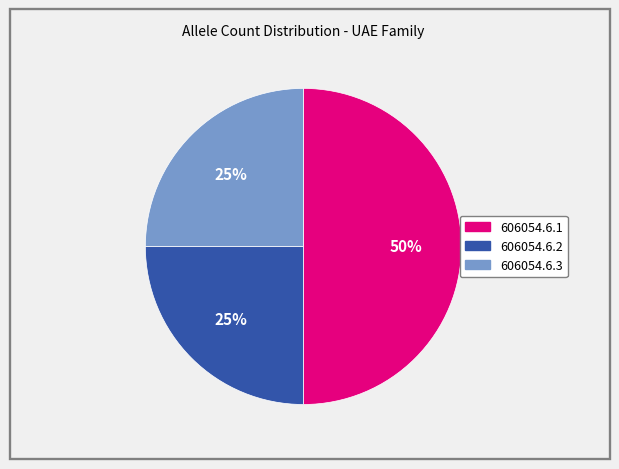

Combined, do 606054.6.3 and 606054.6.1 account for over 50%?

Yes